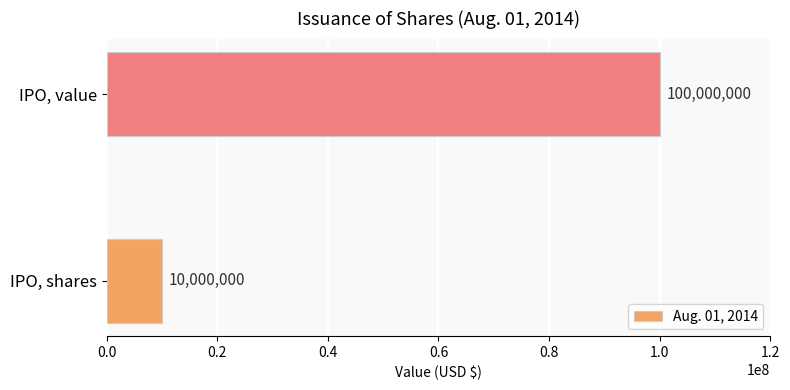

The value at IPO, value is 25601717. True or false?

False